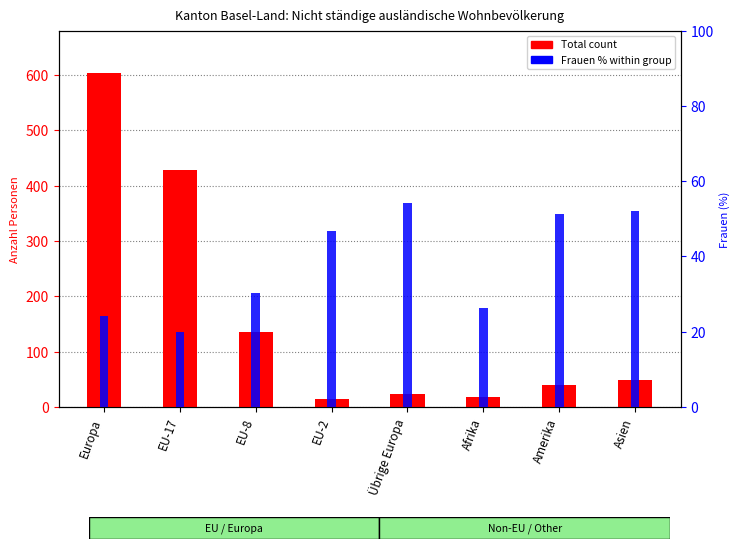

Rank the series by their average value, from highest to lowest.

Total count, Frauen % within group